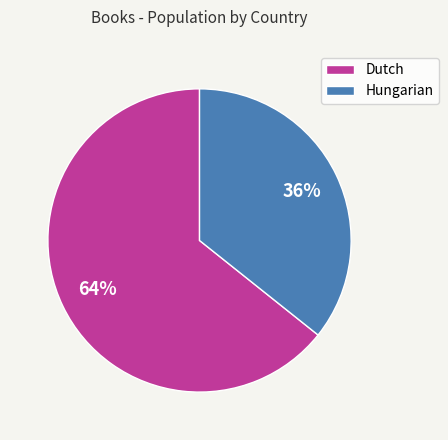

How many segments does this pie chart have?

2